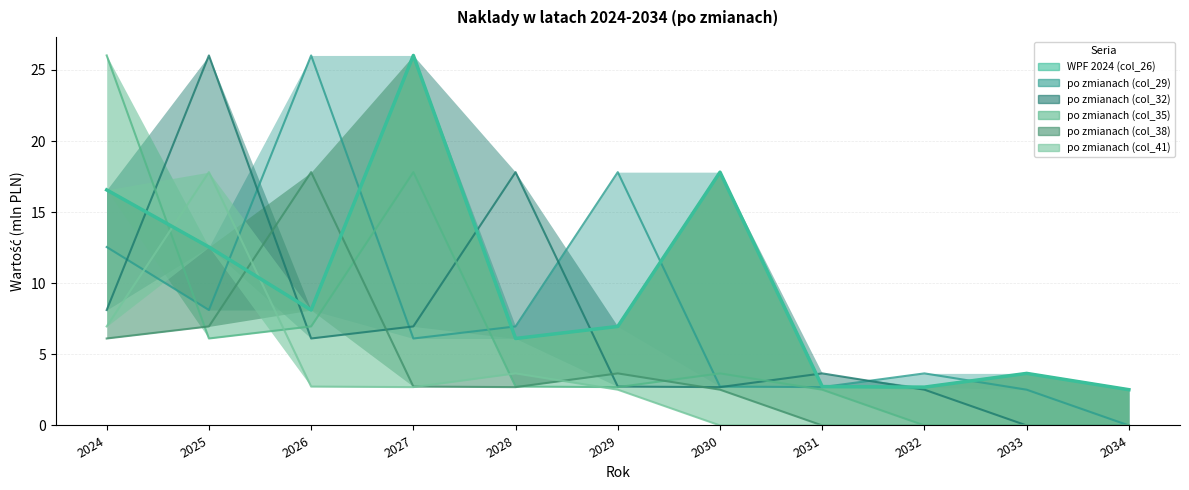

Does the chart have visible grid lines?

Yes